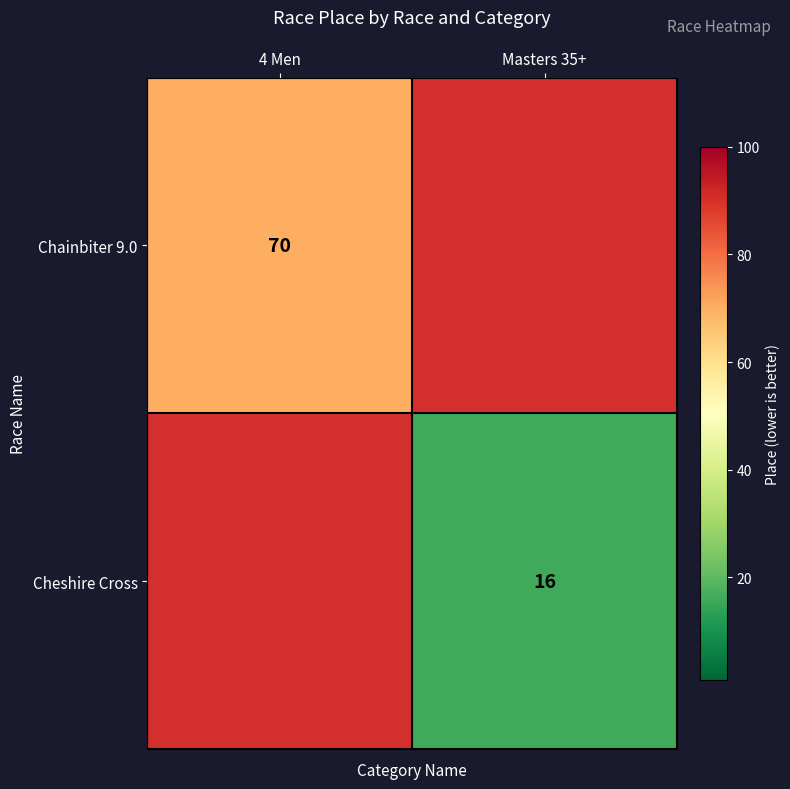

Which has a higher value, Masters 35+ or 4 Men?

4 Men